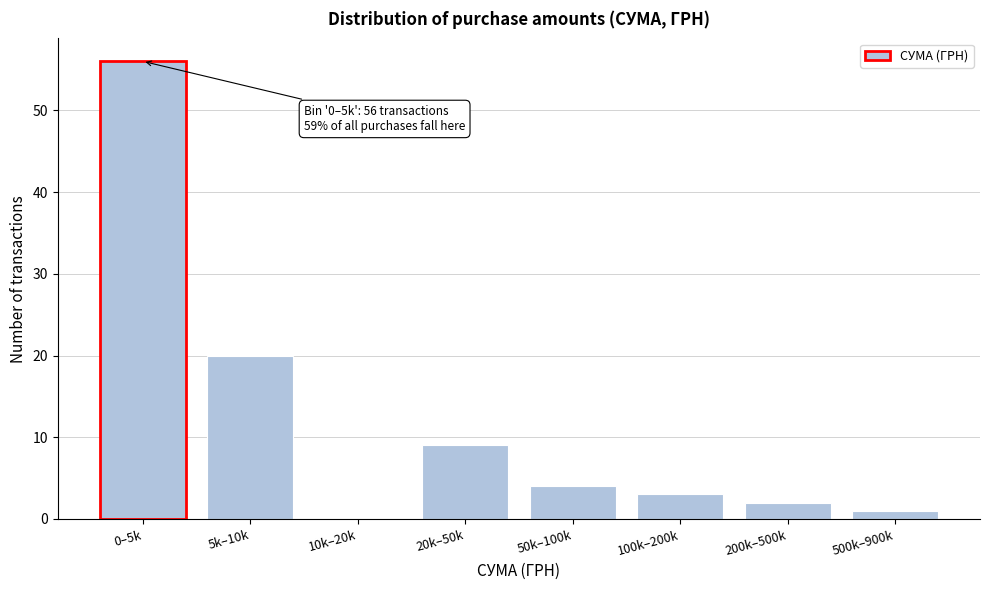

Reading left to right, extract all data points from this chart.

0–5k=56	5k–10k=20	10k–20k=0	20k–50k=9	50k–100k=4	100k–200k=3	200k–500k=2	500k–900k=1